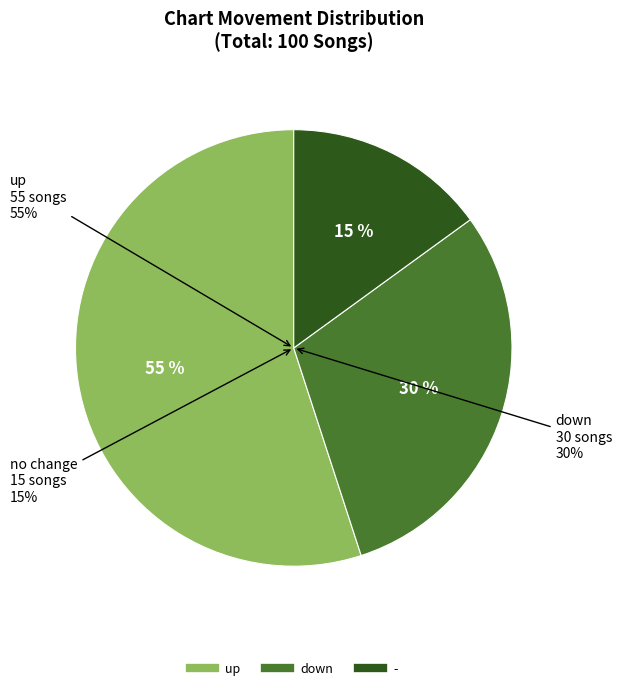

Rank the categories by value from lowest to highest.

-, down, up